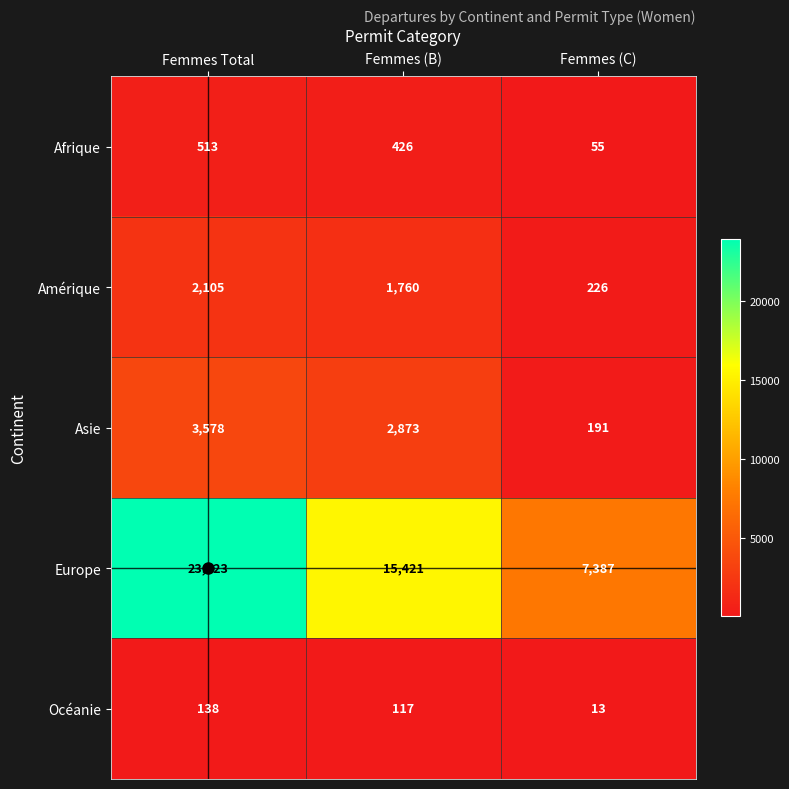

At which category is the sum across all series the highest?

Femmes Total